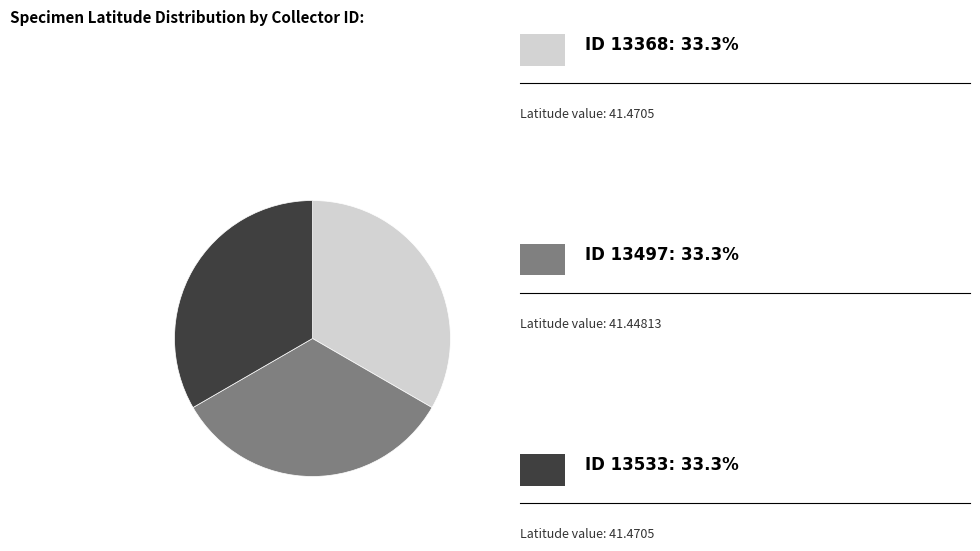

Is there a majority slice in this chart?

No